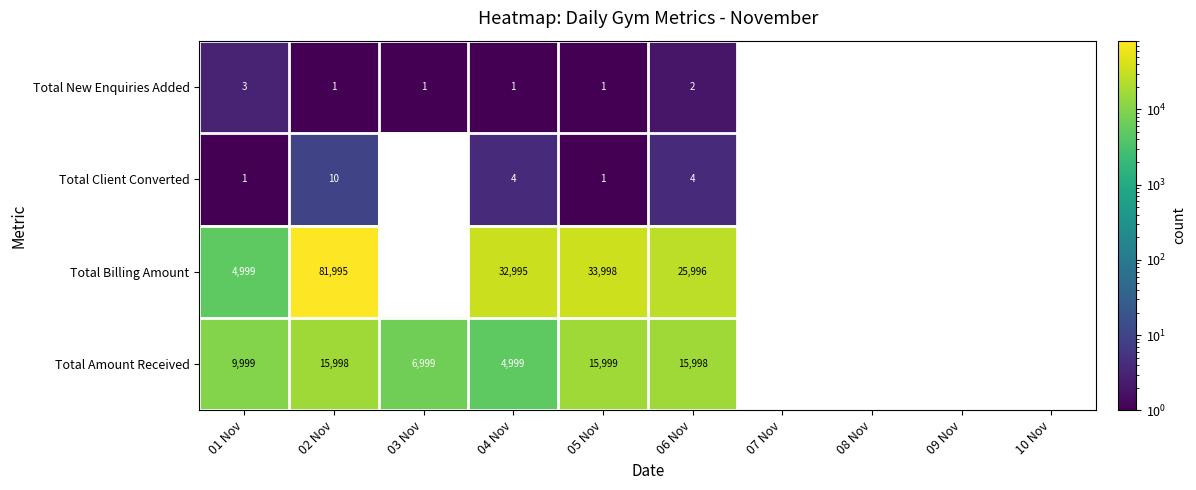

Is it true that Total Amount Received equals 9999 at 01 Nov?

True